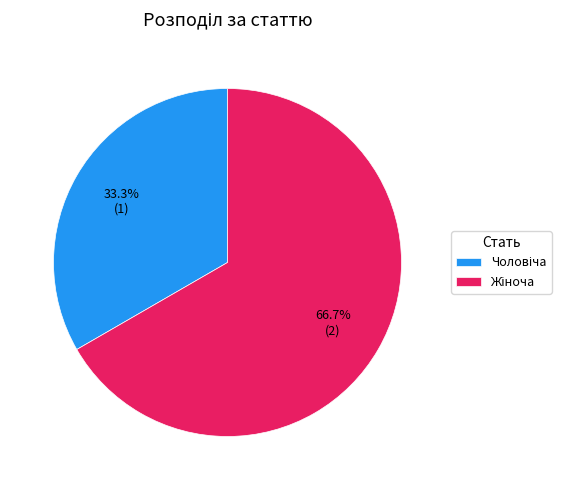

Is there any slice that represents more than half of the pie?

Yes